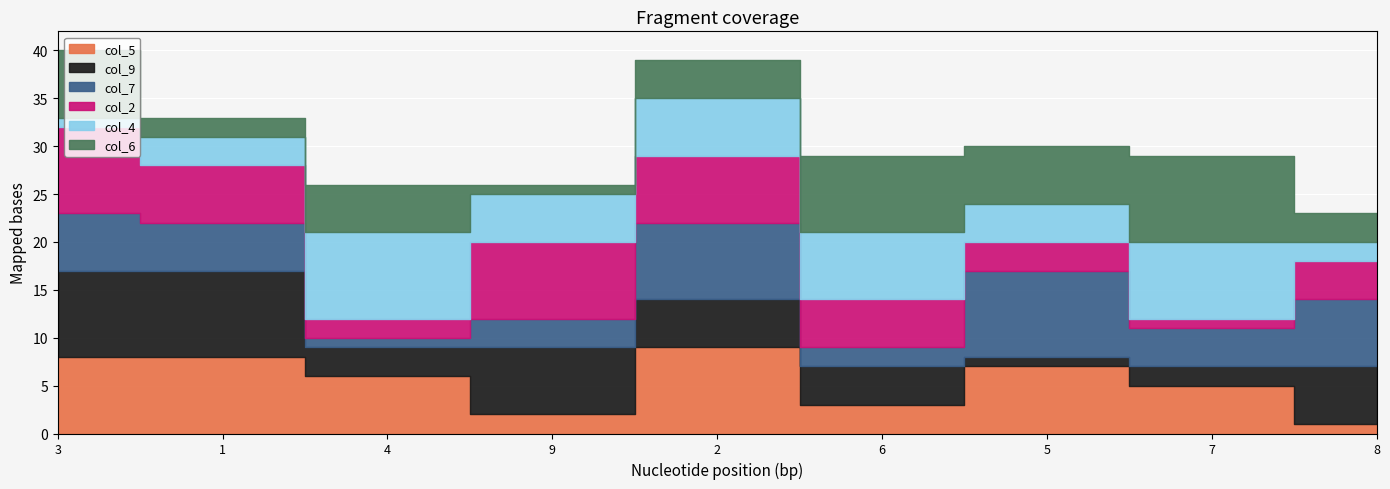

What is the label of the 7th point from the right?

4